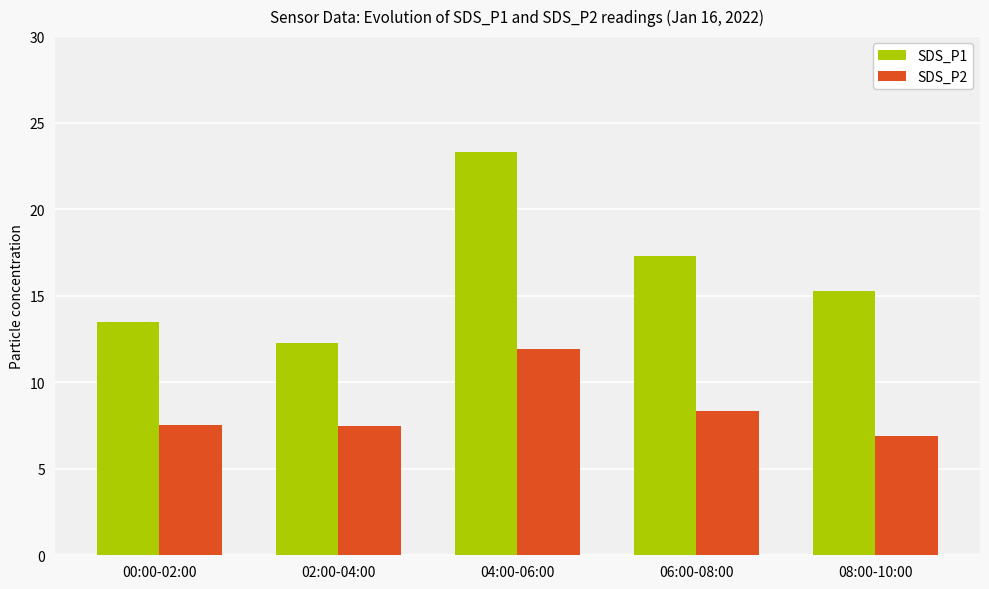

At which label is SDS_P1 closest to 17?

06:00-08:00